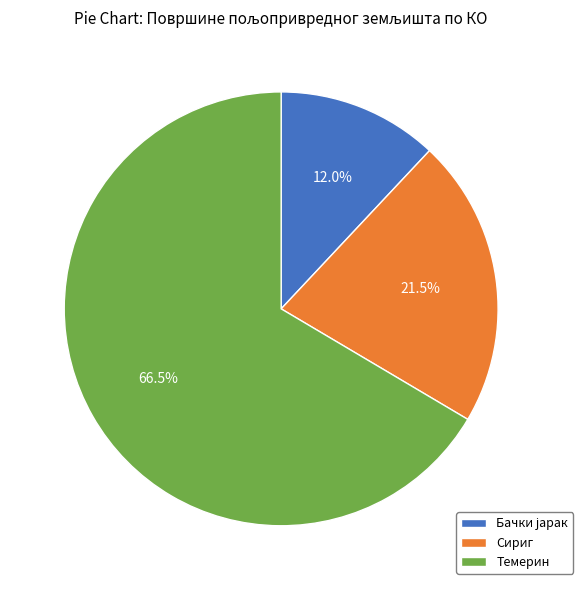

What percentage do Сириг and Темерин together represent?

88.0%